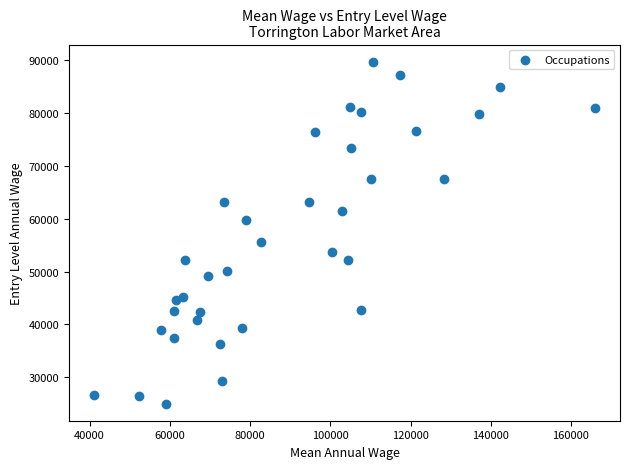

What is the range of X values (max minus min)?

124874